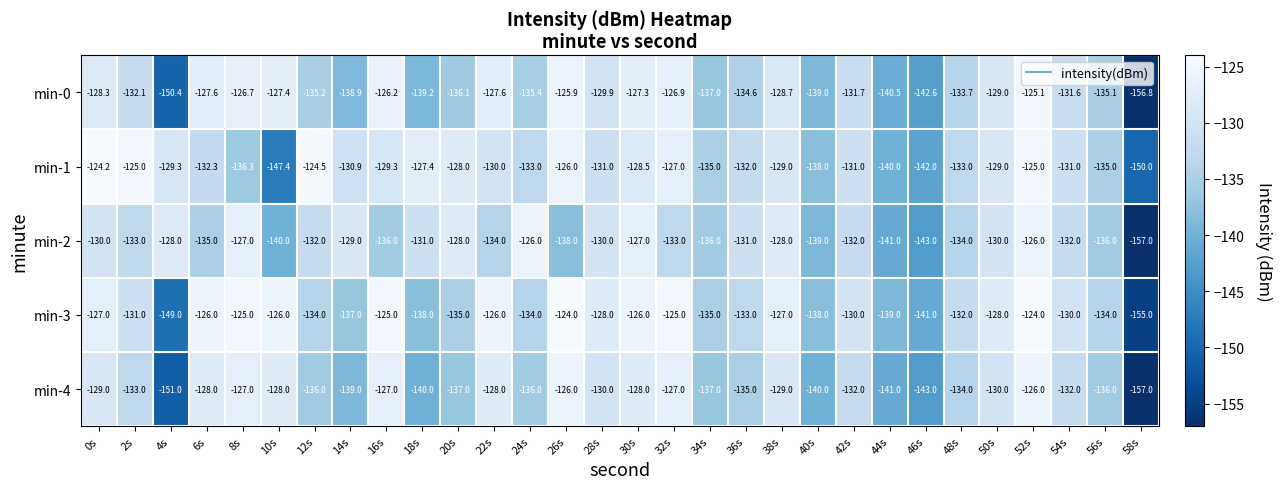

Where is min-3 nearest to the value -139?

44s